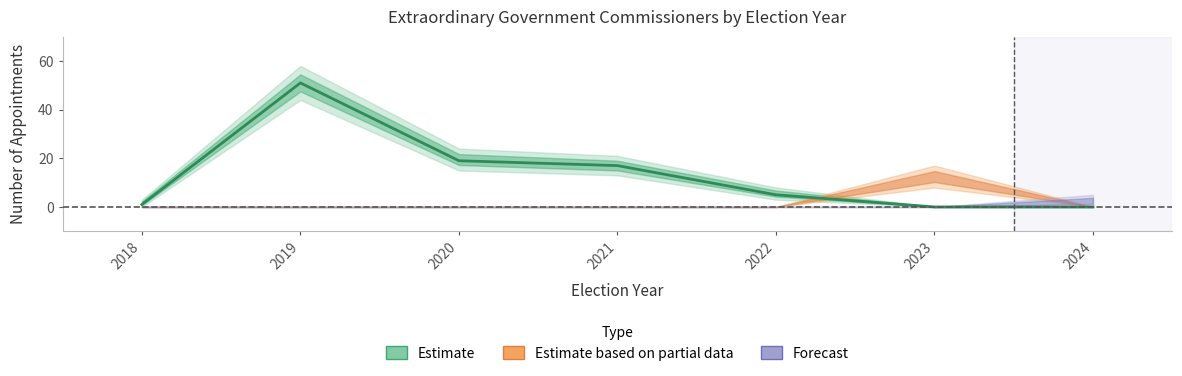

Where is the first local maximum?

2019